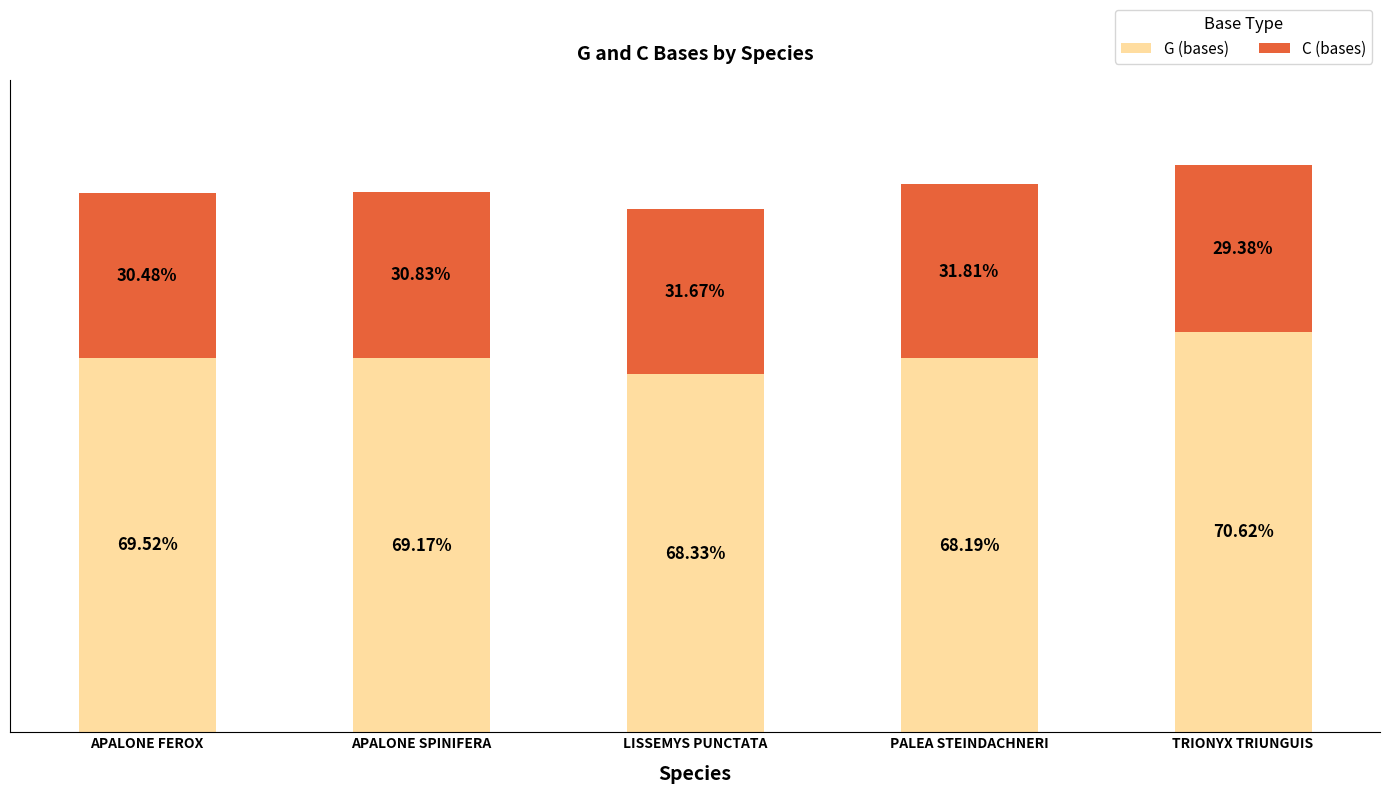

Does the chart contain any negative values?

No